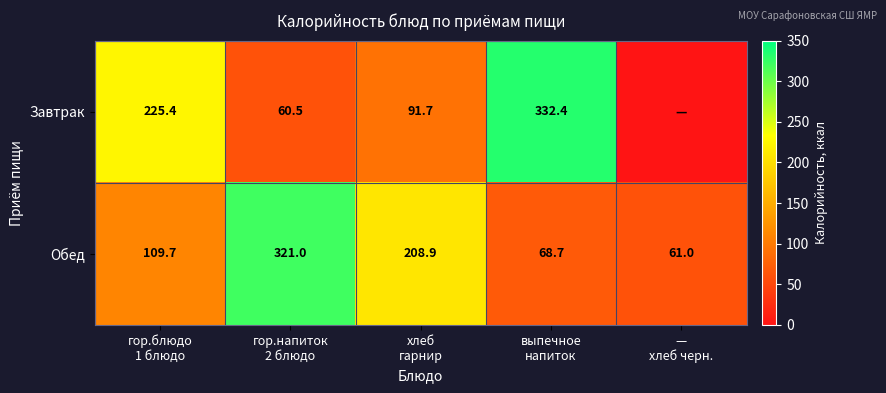

Count the number of categories in the chart.

5